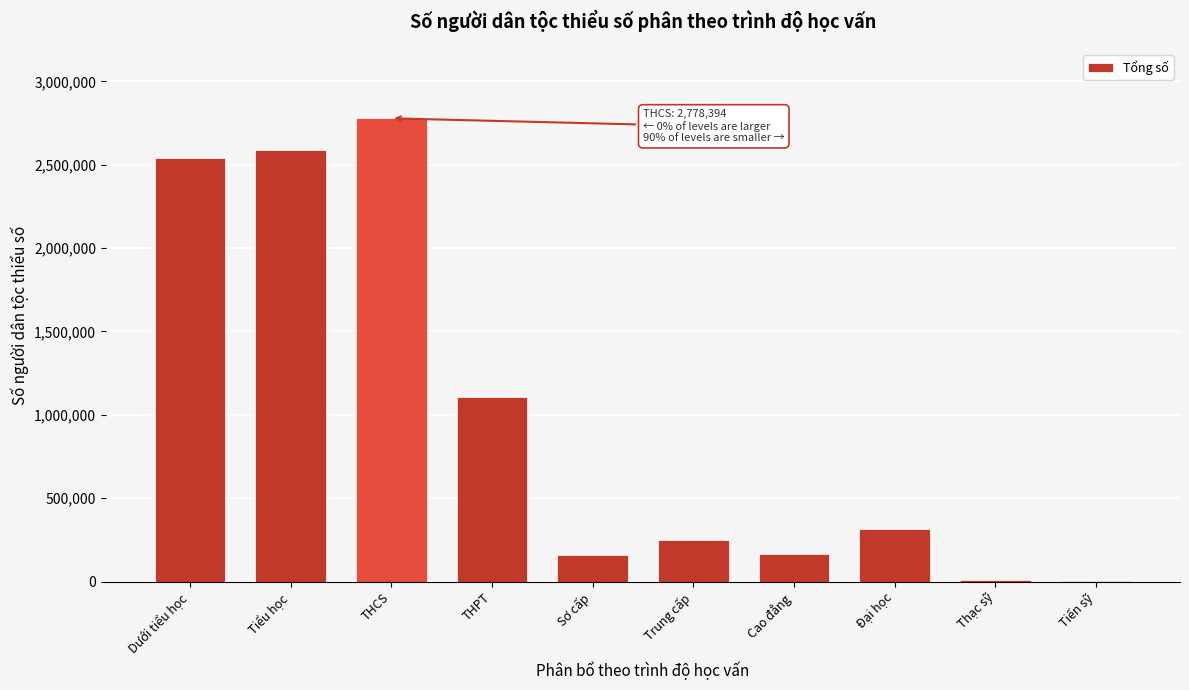

Is it true that the value at Cao đẳng is 294812?

False